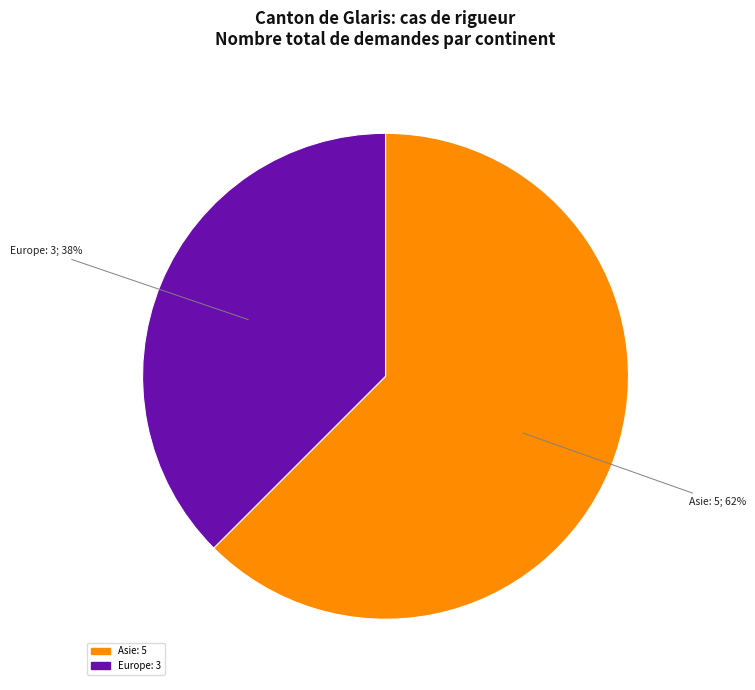

To the nearest percent, what is the average slice percentage?

50%